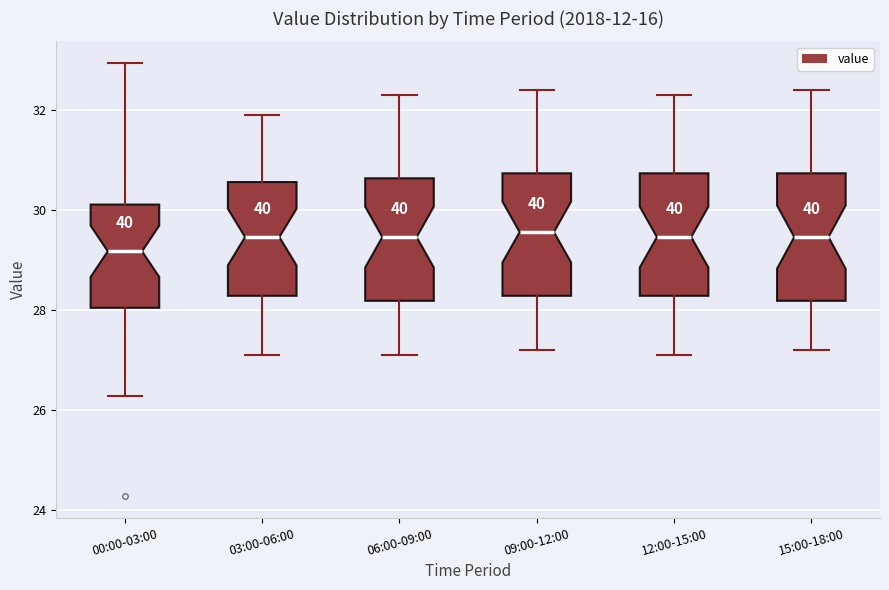

Reading left to right, read every box against the y-axis: the position of its median line, the range the box covers, and the ends of its whiskers. The values are not printed on the chart, so give them approximately, as read against the axis.

00:00-03:00: median 29.2, box 28.0 to 30.2, whiskers 26.2 to 33.0
03:00-06:00: median 29.4, box 28.2 to 30.6, whiskers 27.2 to 32.0
06:00-09:00: median 29.4, box 28.2 to 30.6, whiskers 27.2 to 32.4
09:00-12:00: median 29.6, box 28.2 to 30.8, whiskers 27.2 to 32.4
12:00-15:00: median 29.4, box 28.2 to 30.8, whiskers 27.2 to 32.4
15:00-18:00: median 29.4, box 28.2 to 30.8, whiskers 27.2 to 32.4